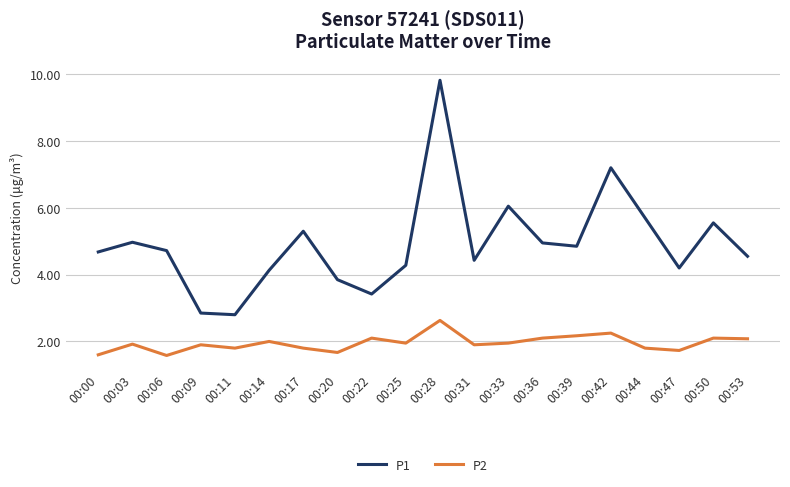

Is it true that P2 equals 2.9 at 00:31?

False